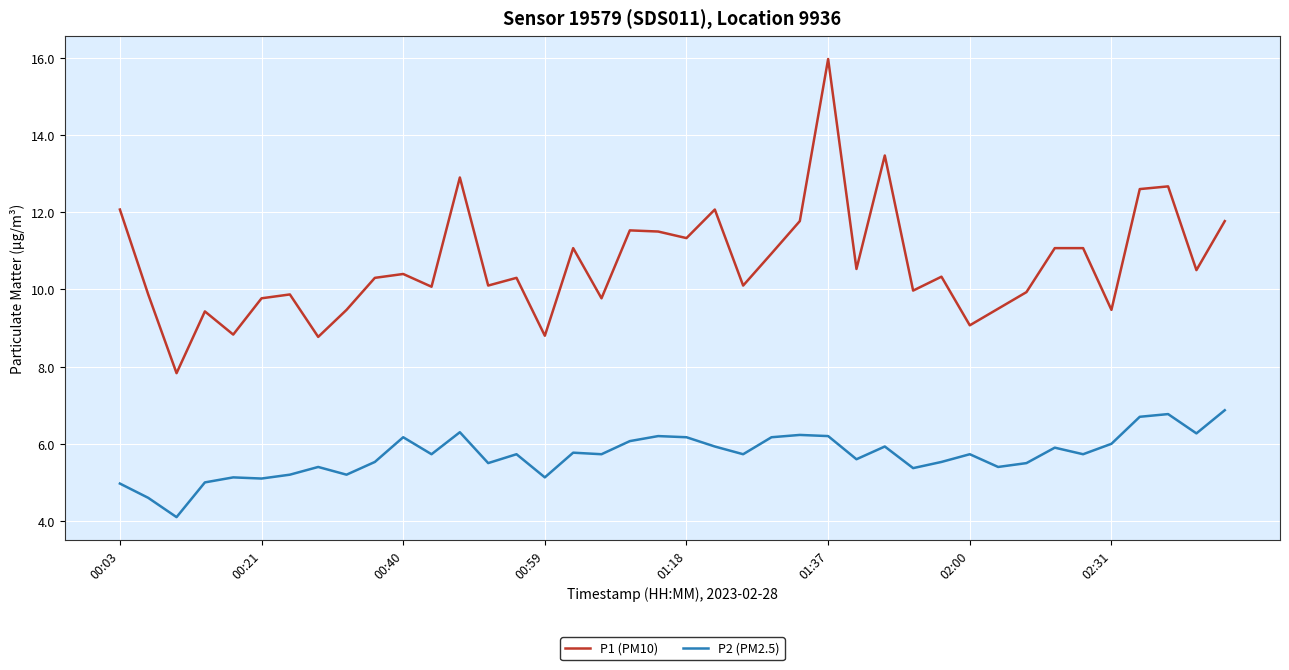

True or false: P2 (PM2.5) and P1 (PM10) cross at least once.

False